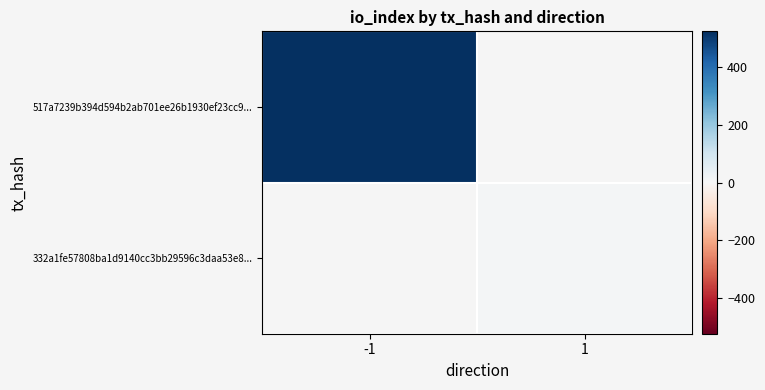

List the series in order of their peak value, lowest first.

517a7239b394d594b2ab701ee26b1930ef23cc9..., 332a1fe57808ba1d9140cc3bb29596c3daa53e8...